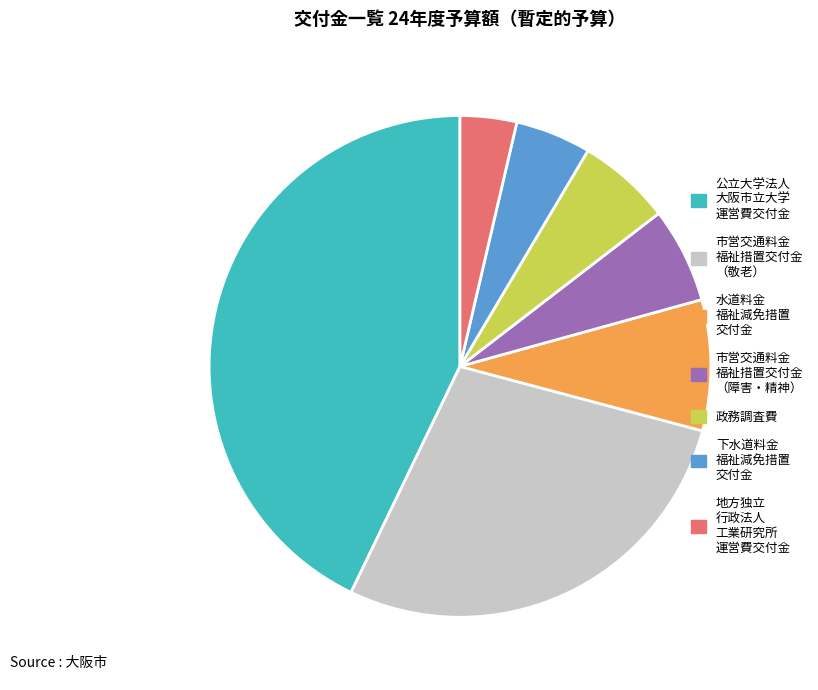

Does any single category account for the majority?

No